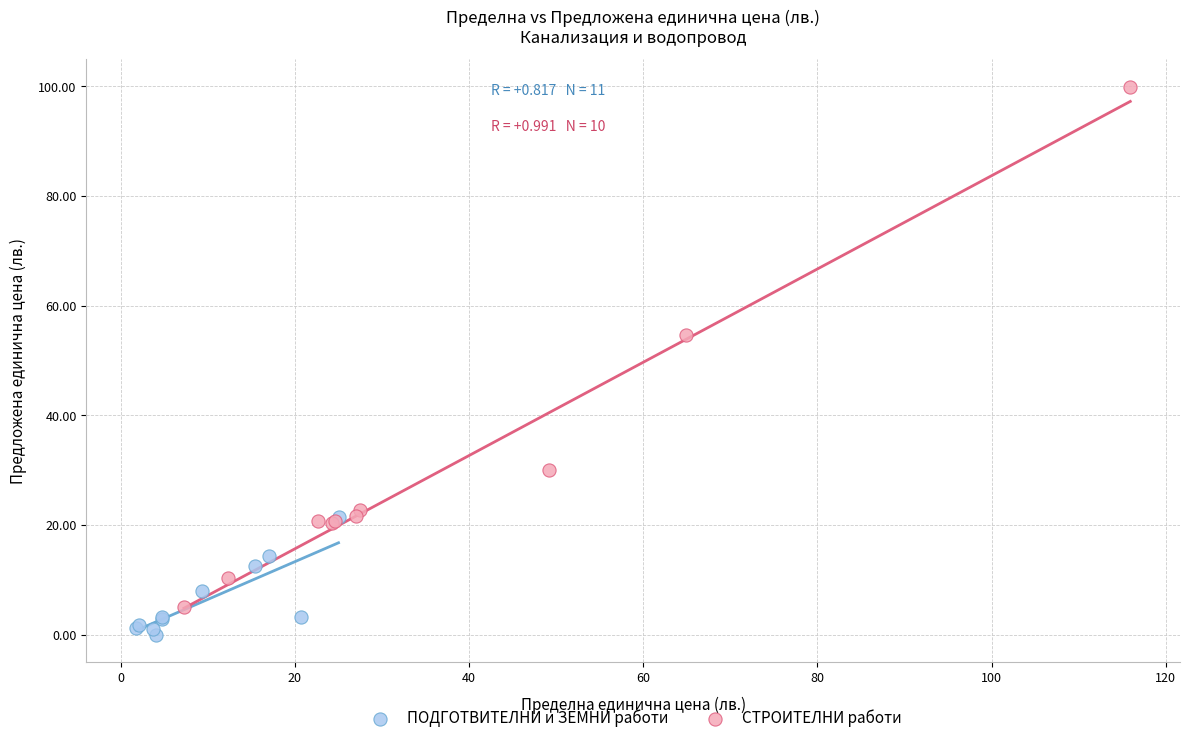

Which series has the widest spread of Y values?

СТРОИТЕЛНИ работи